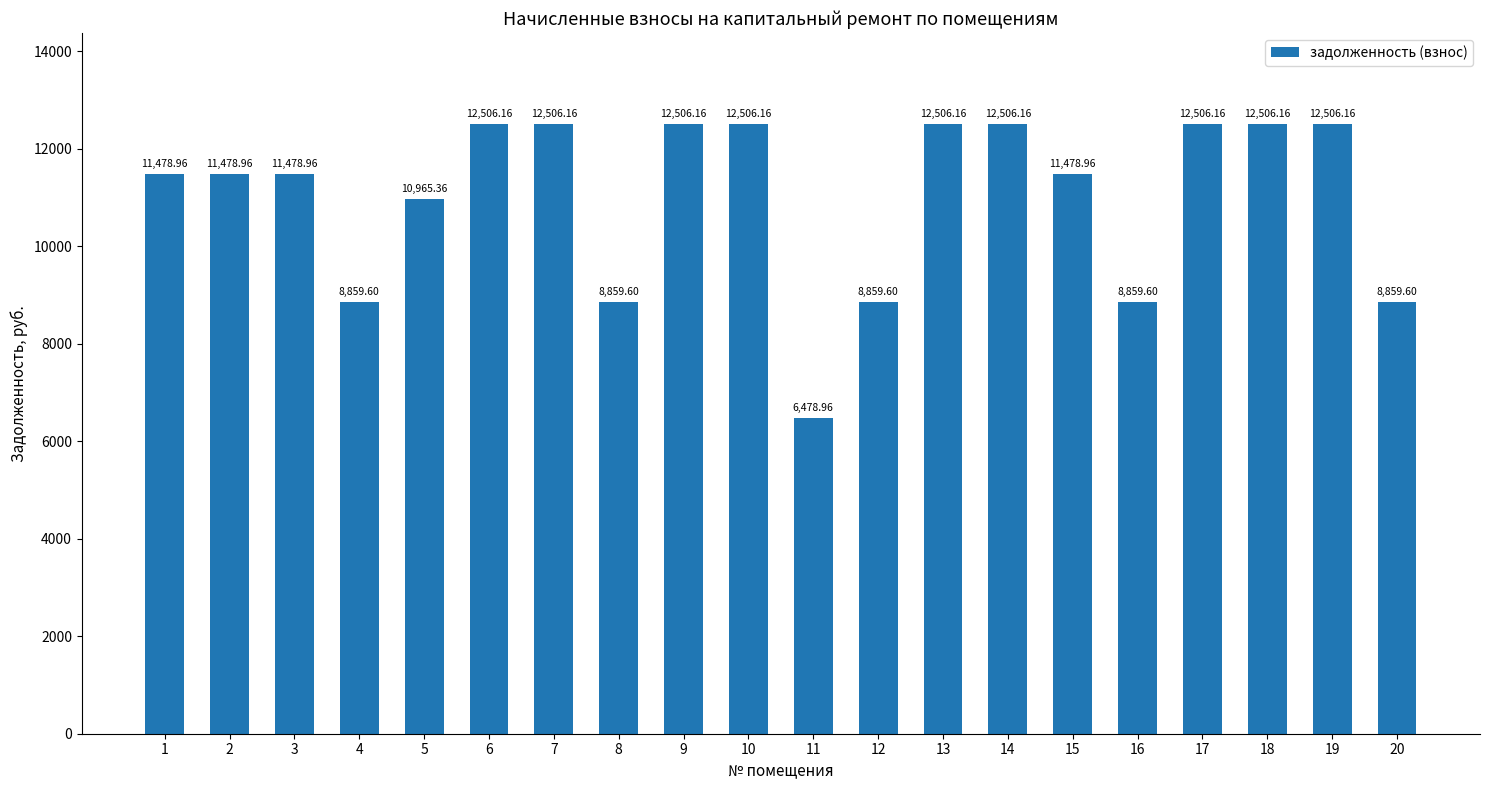

What is the minimum value shown in the chart?

6479.0